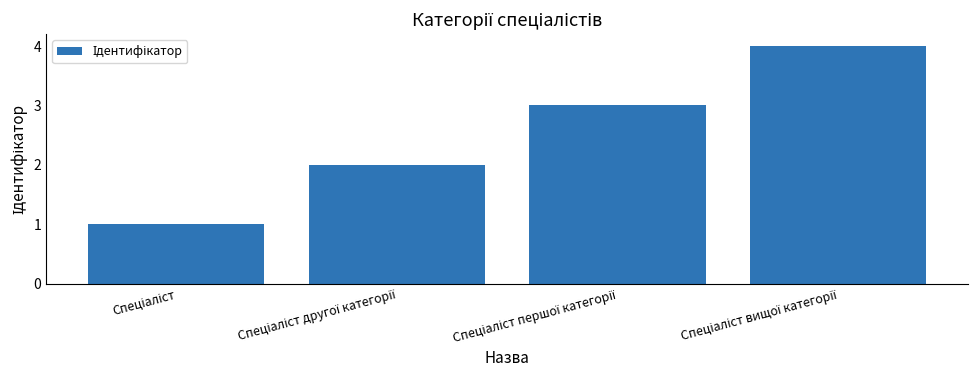

How many values are below 3?

2